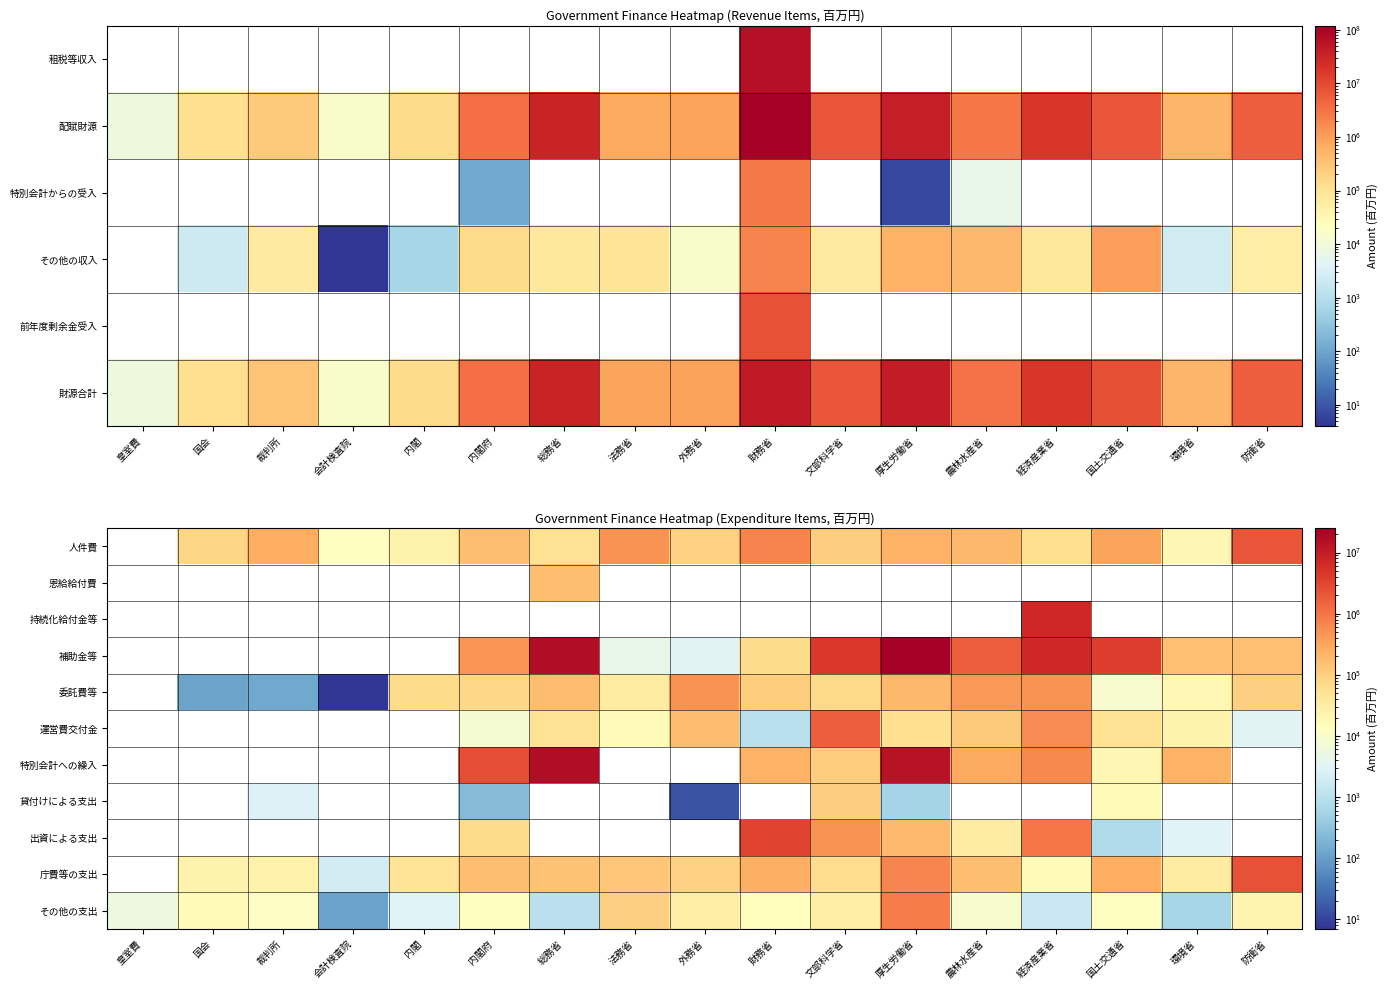

What is the sum of the 委託費等 values at 裁判所 and 環境省?

17921.0